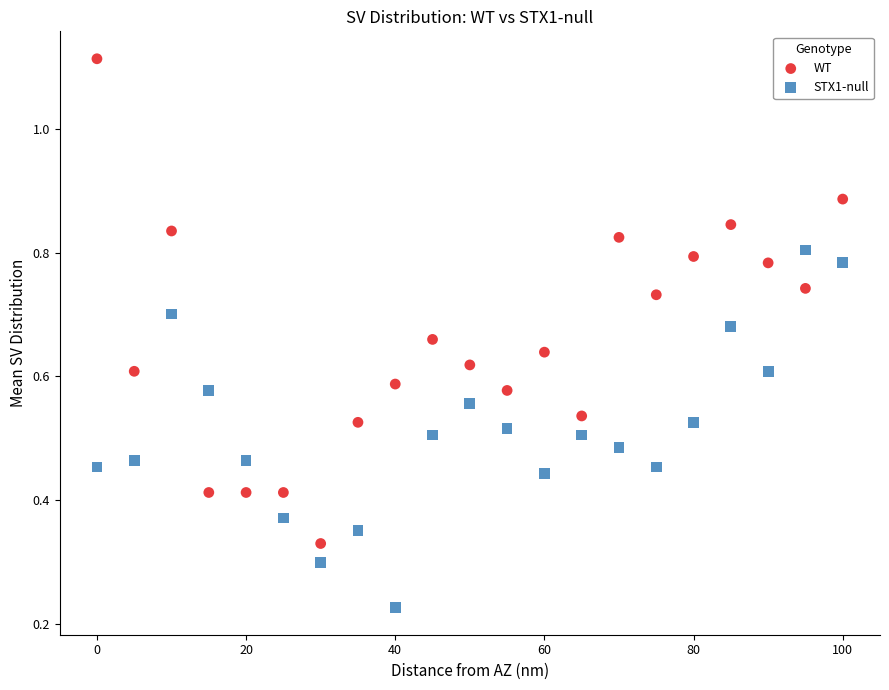

Across all data points, what is the range of X values (max minus min)?

100.0